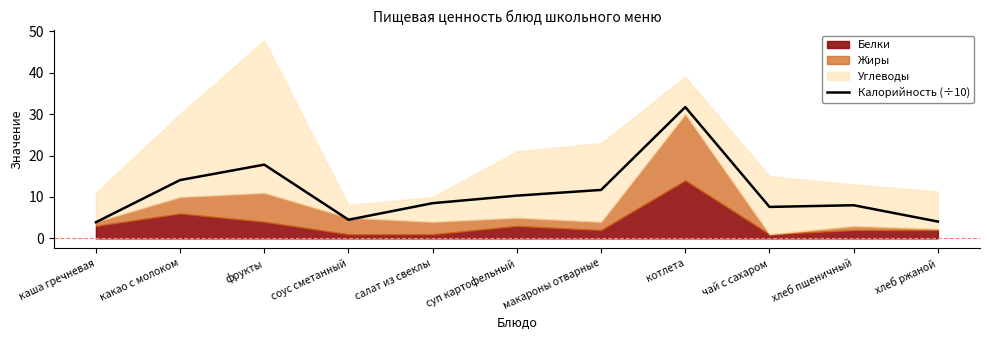

What is the sum of all values?

122.2